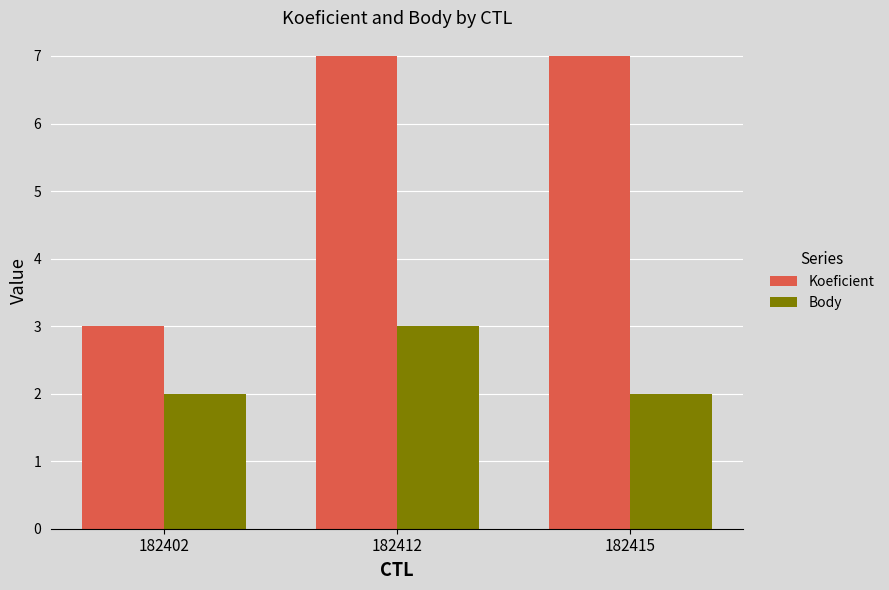

What is the value of the Koeficient bar at the 1st from the left?

3